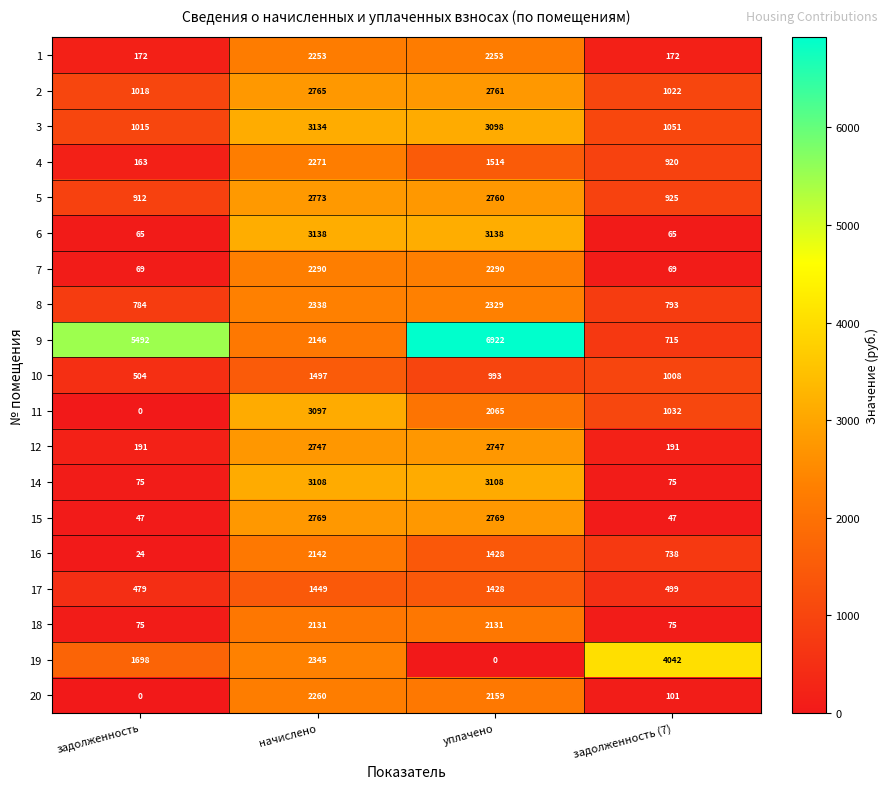

At which label is 11 closest to 1548?

задолженность (7)